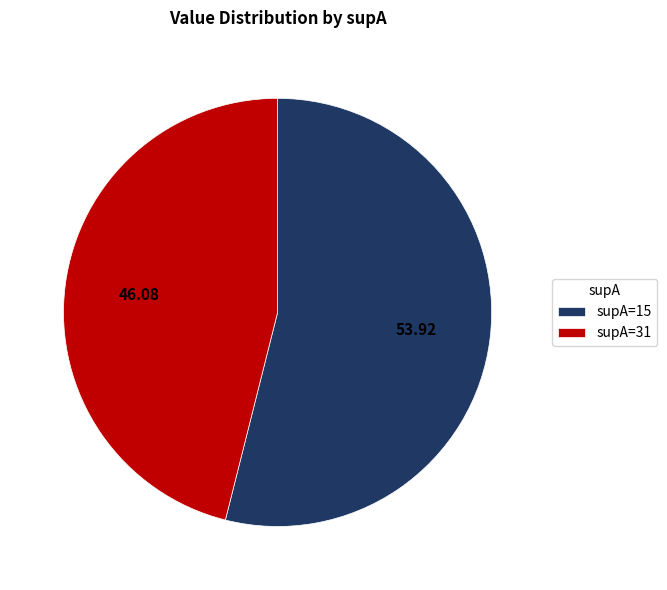

Is there a majority slice in this chart?

Yes